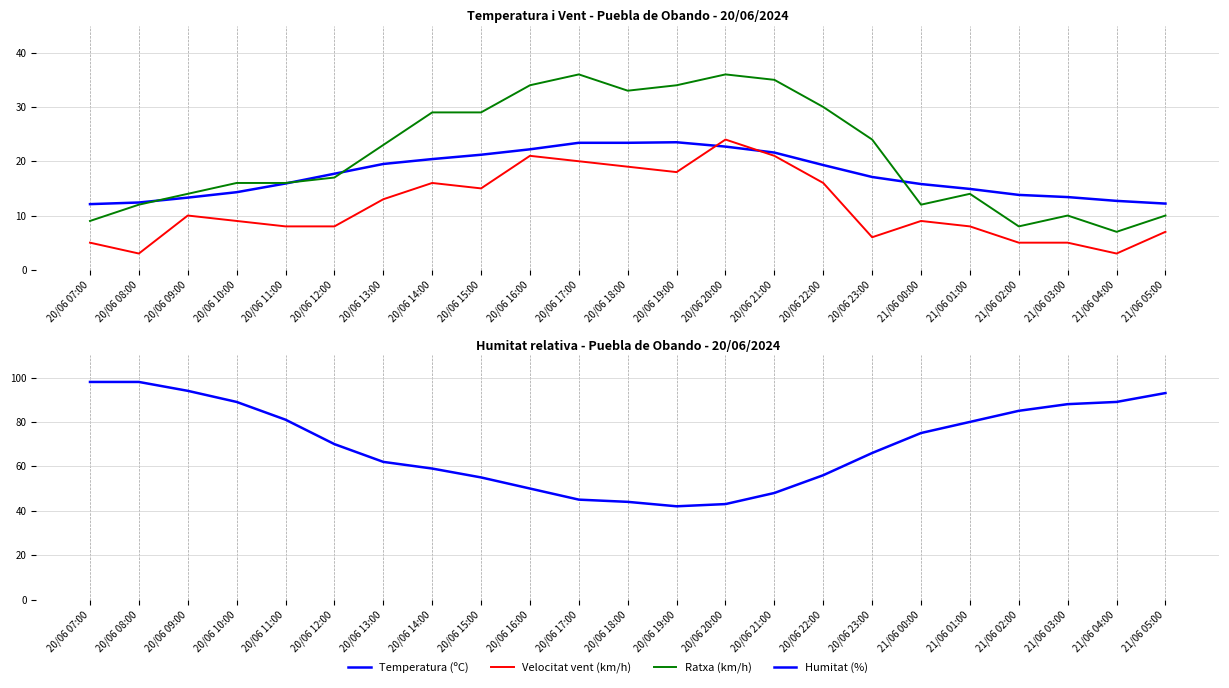

How many series are shown in this chart?

4